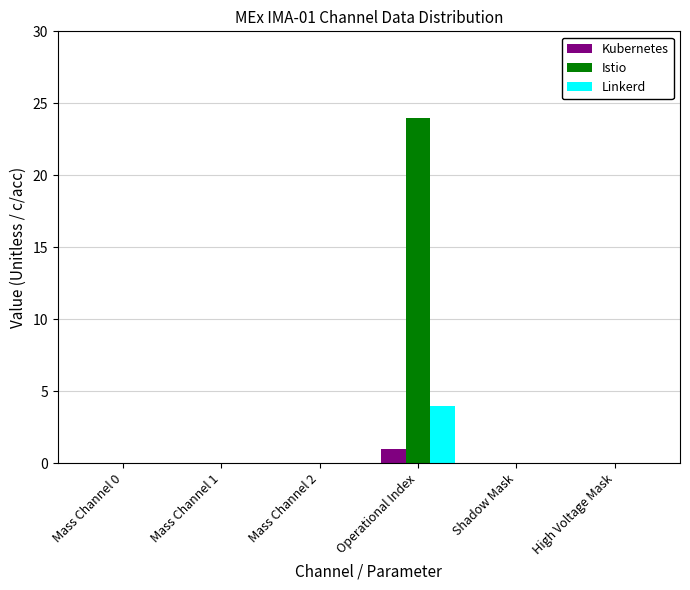

What is the sum of all Kubernetes values?

1